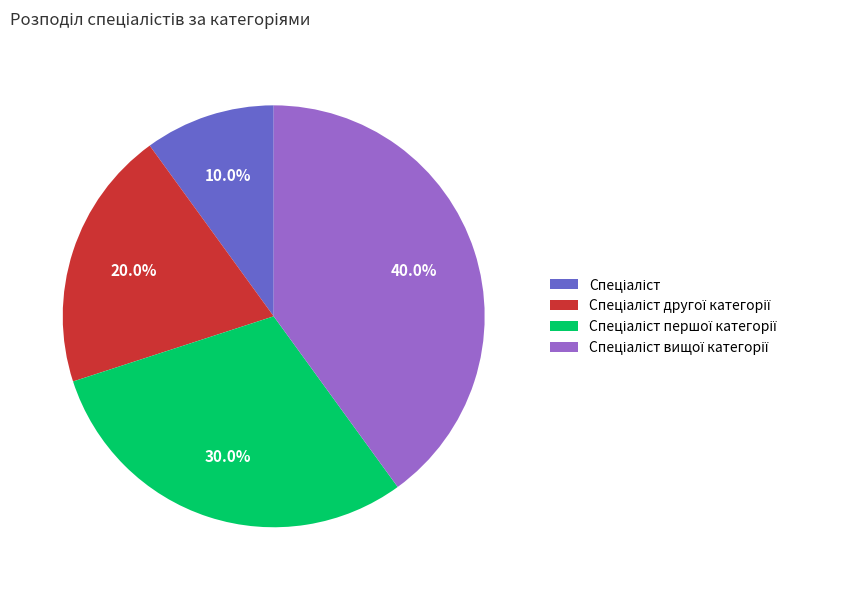

Does any single category account for the majority?

No